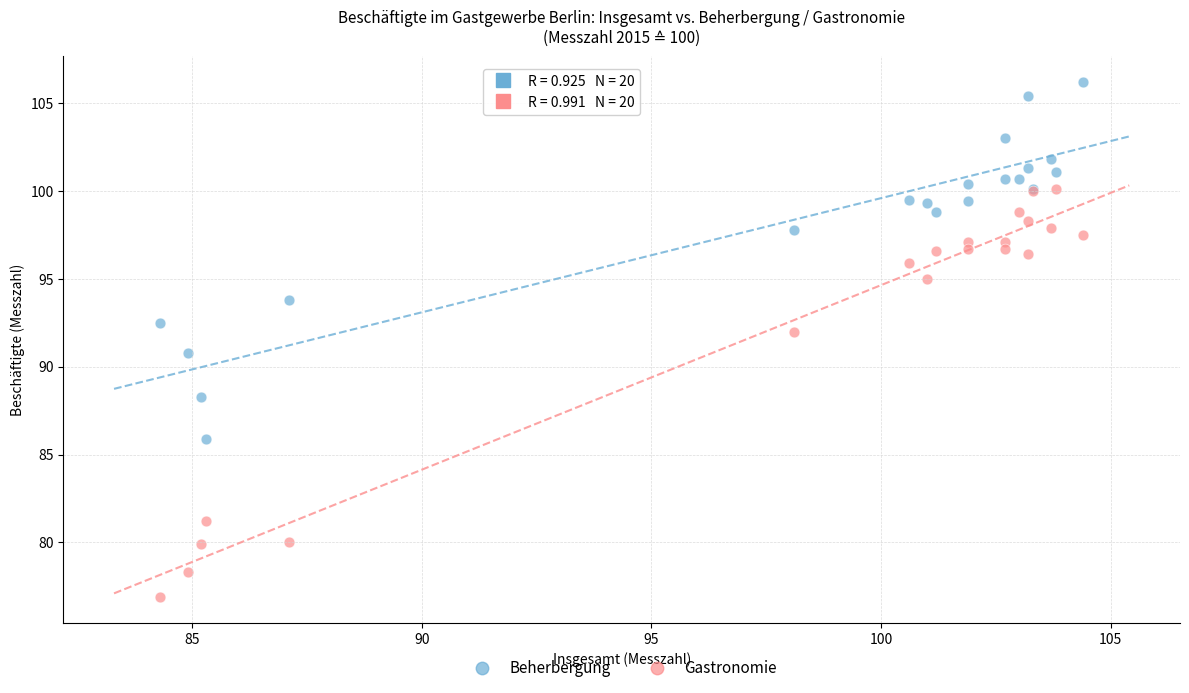

What is the X range (max minus min) for the scatter plot?

20.1